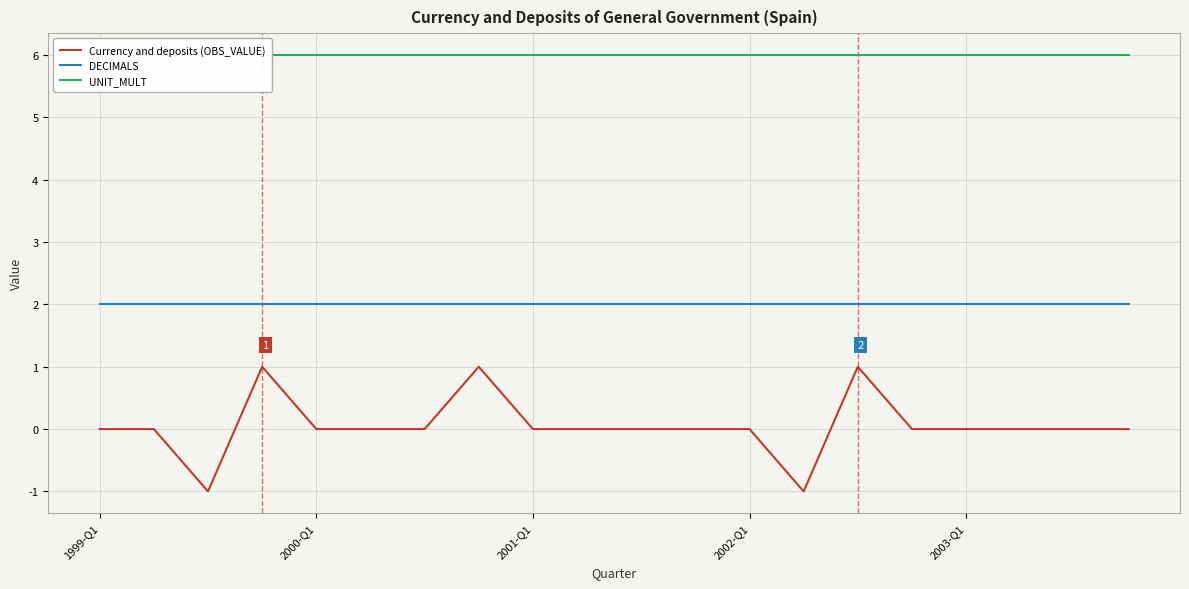

True or false: DECIMALS and Currency and deposits (OBS_VALUE) intersect in this chart.

False